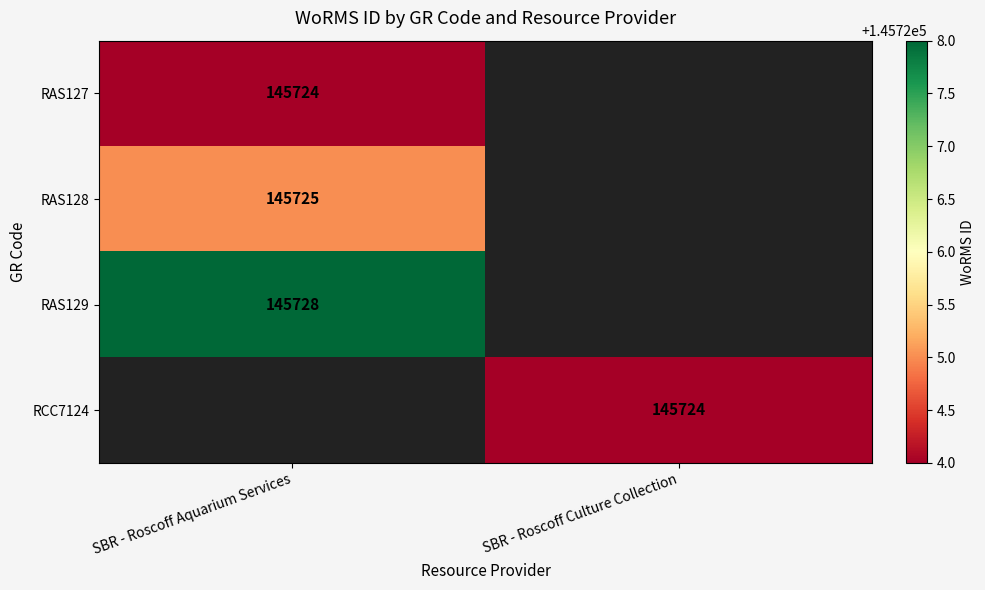

The value of RAS128 at SBR - Roscoff Aquarium Services is 213774. True or false?

False